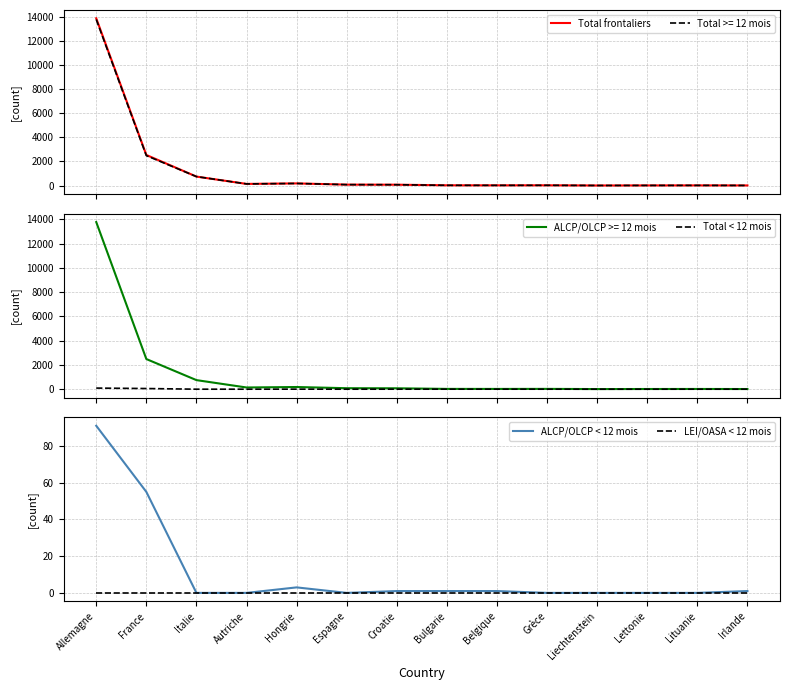

What position from the left is Italie?

3